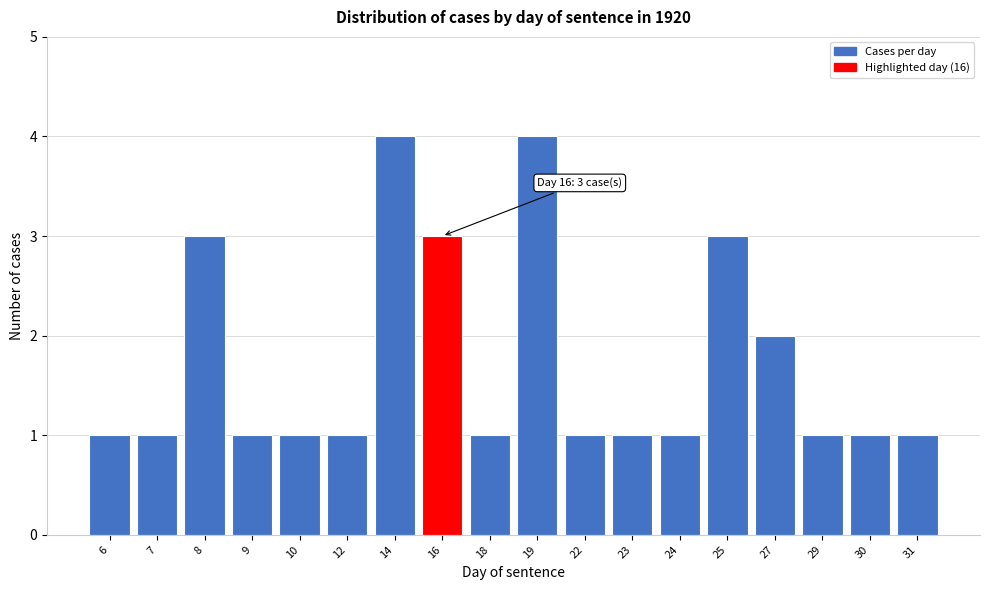

Reading right to left, what are all the values shown in this chart?

31=1	30=1	29=1	27=2	25=3	24=1	23=1	22=1	19=4	18=1	16=3	14=4	12=1	10=1	9=1	8=3	7=1	6=1